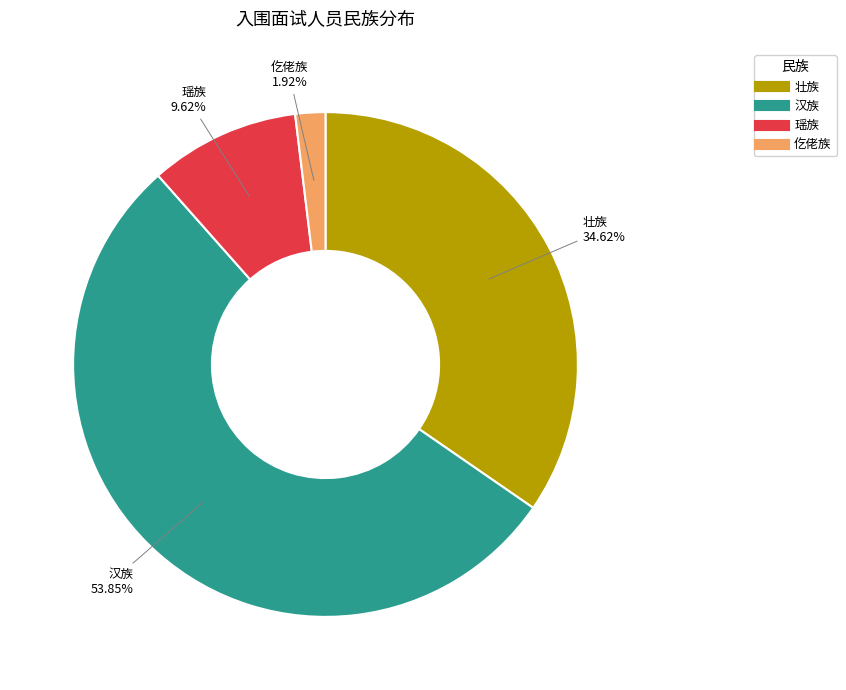

Does any single category account for the majority?

Yes